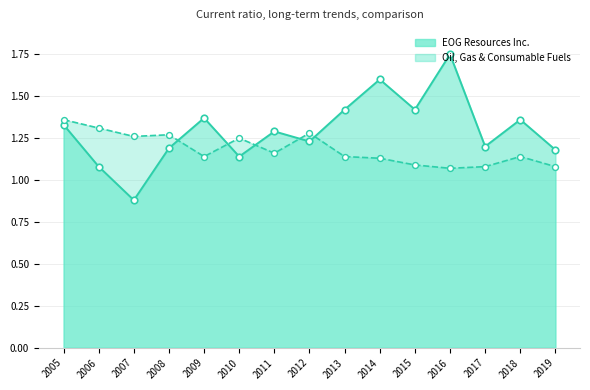

Which series contains the lowest Y value?

EOG Resources Inc.